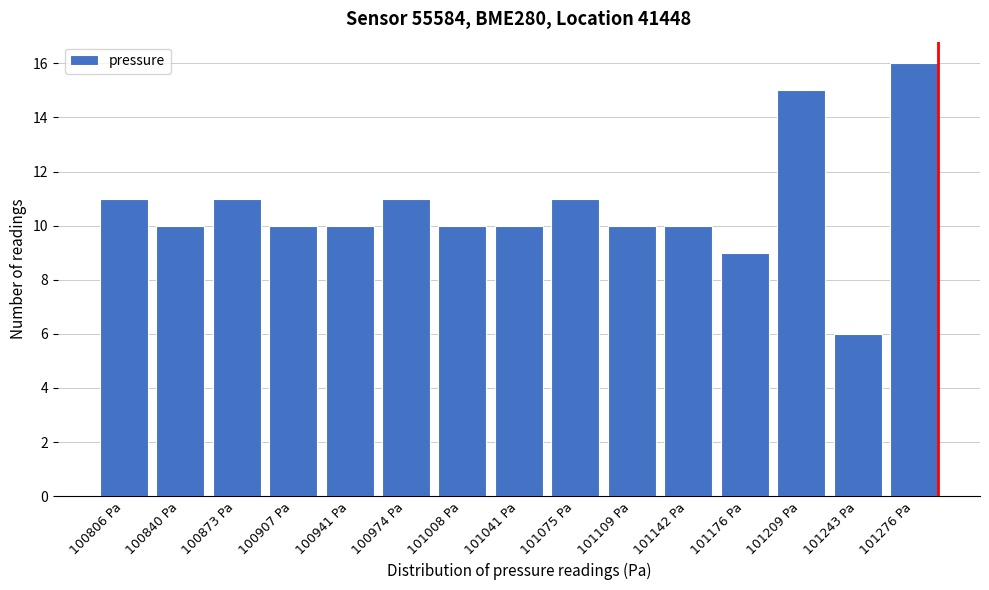

Reading left to right, extract all data points from this chart.

100806 Pa=11	100840 Pa=10	100873 Pa=11	100907 Pa=10	100941 Pa=10	100974 Pa=11	101008 Pa=10	101041 Pa=10	101075 Pa=11	101109 Pa=10	101142 Pa=10	101176 Pa=9	101209 Pa=15	101243 Pa=6	101276 Pa=16